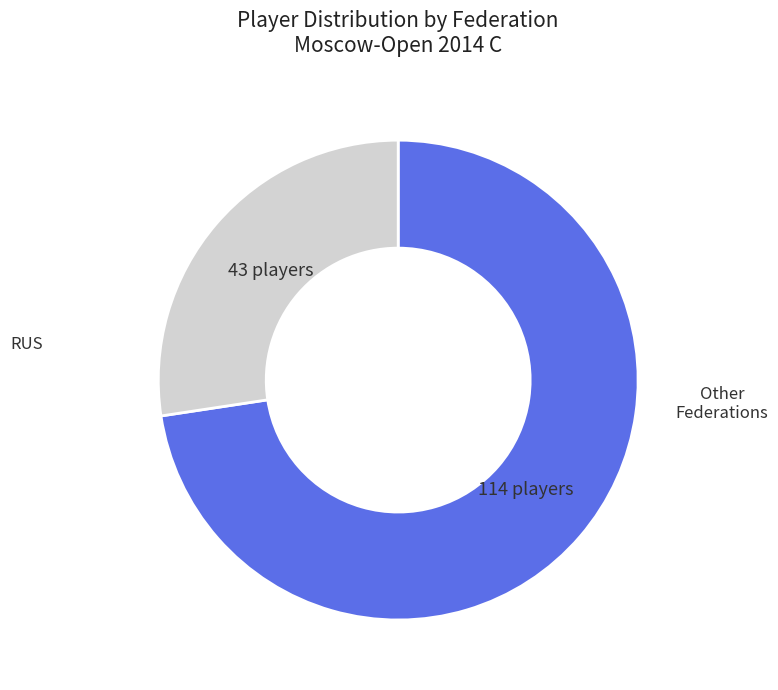

True or false: Other accounts for 20% of the total.

False